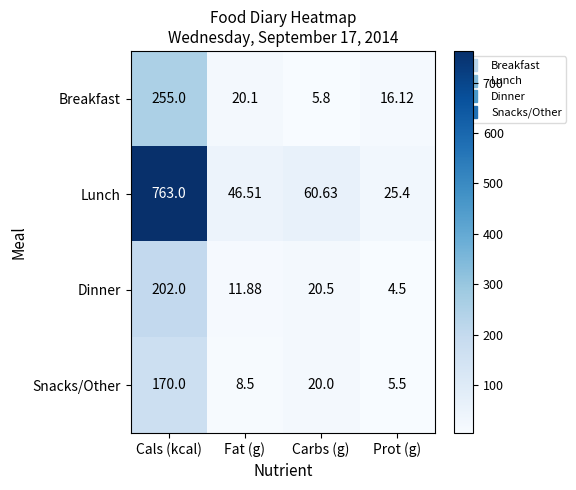

Which series has the largest total across all categories?

Lunch